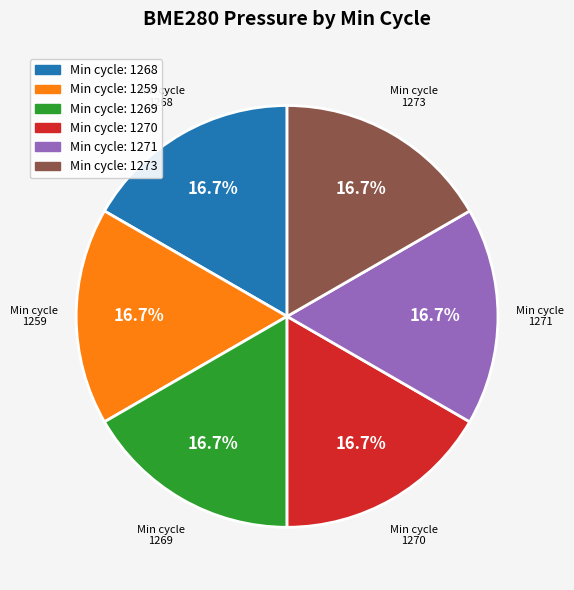

What is the ratio of the value at Min cycle: 1271 to the value at Min cycle: 1270?

1.0